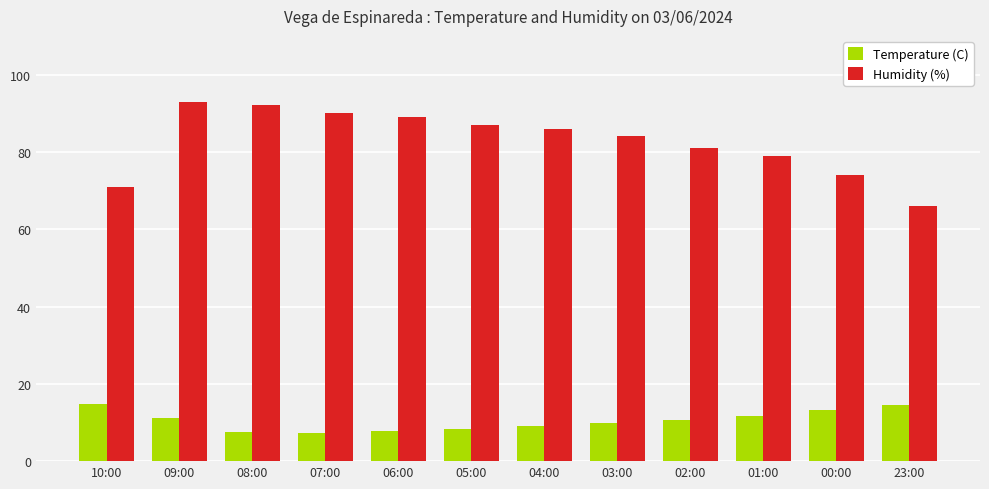

What is the maximum value for Temperature (C)?

14.8